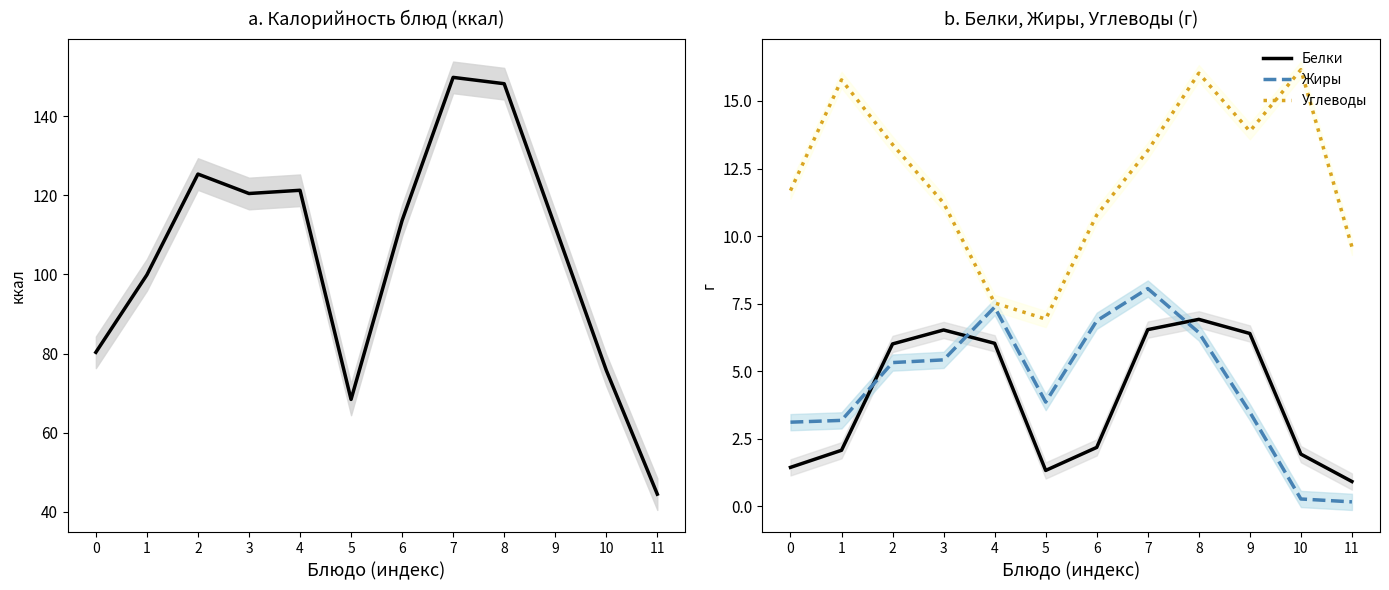

True or false: Жиры and Углеводы cross at least once.

False